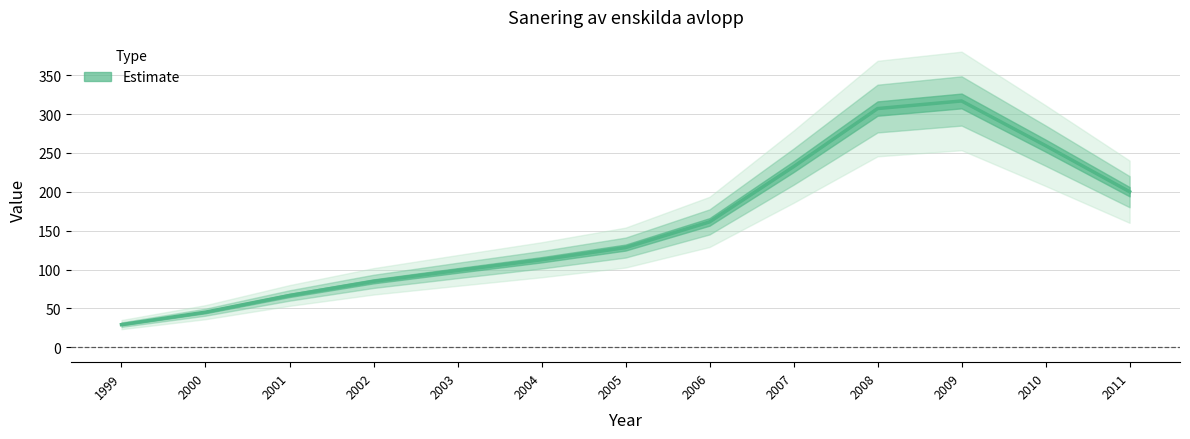

At which category does the data reach its first local peak?

2009